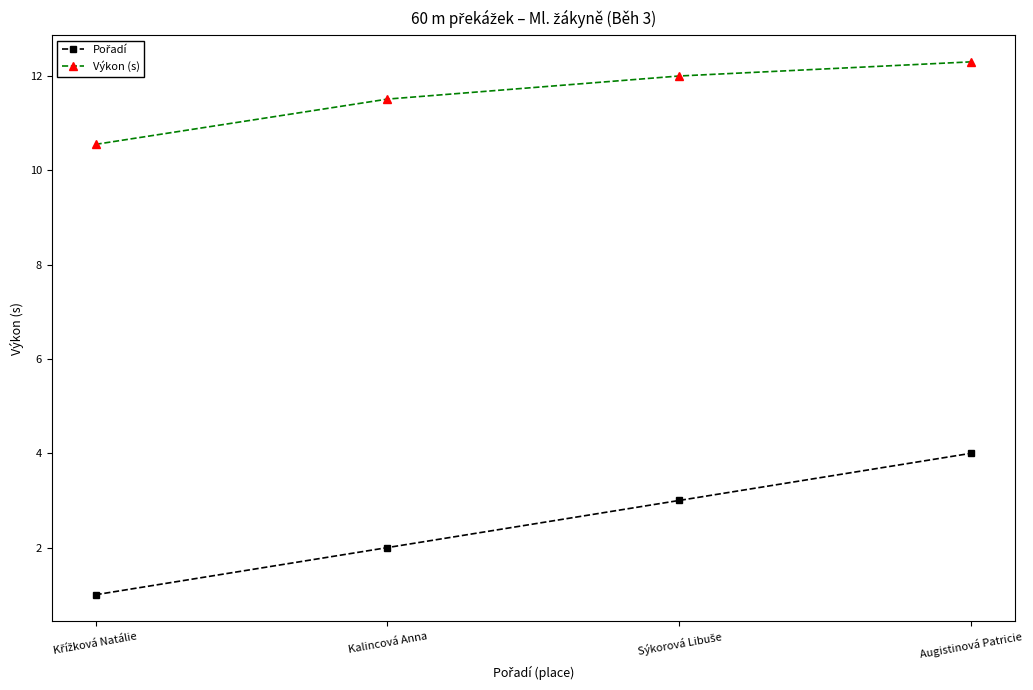

What is the value of the Výkon (s) point at the 1st from the left?

10.6